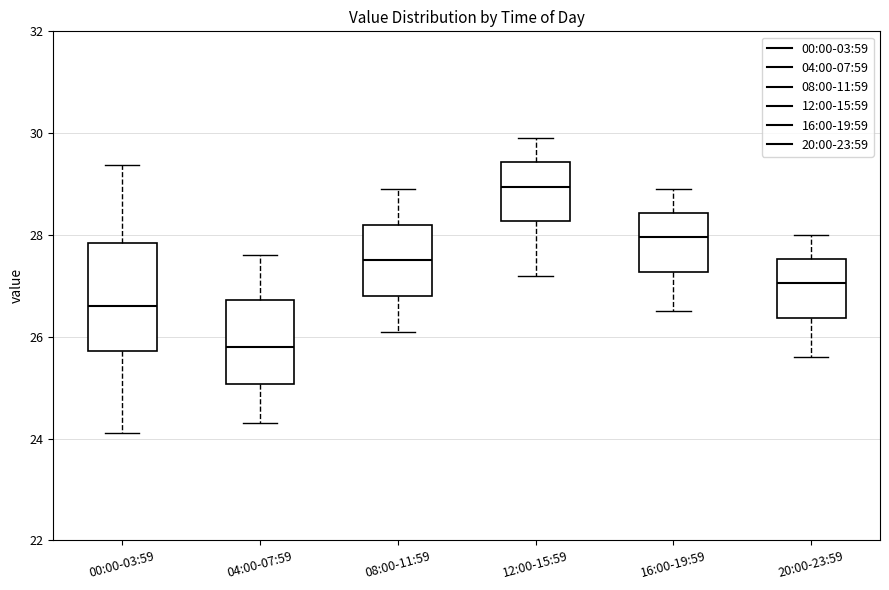

Where does the upper whisker of the box for 12:00-15:59 end on the y-axis? The values are not printed on the chart, so give them approximately, as read against the axis.

30.0